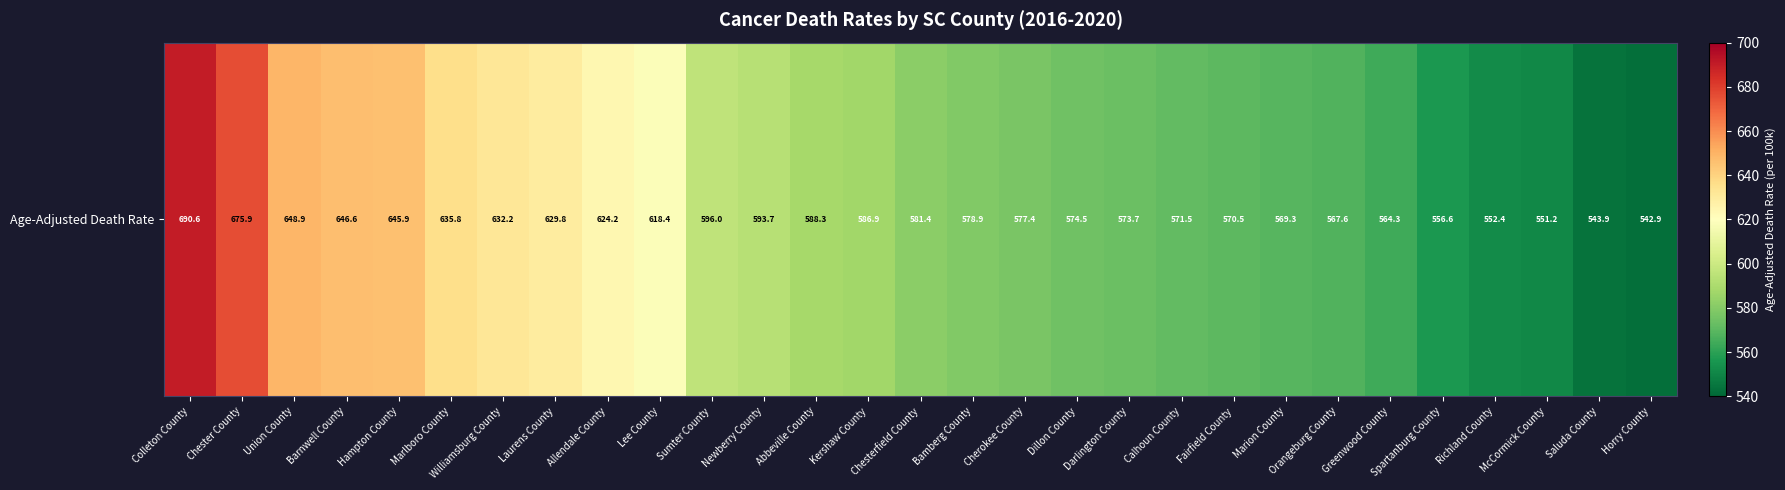

Rank the categories by value from lowest to highest.

Horry County, Saluda County, McCormick County, Richland County, Spartanburg County, Greenwood County, Orangeburg County, Marion County, Fairfield County, Calhoun County, Darlington County, Dillon County, Cherokee County, Bamberg County, Chesterfield County, Kershaw County, Abbeville County, Newberry County, Sumter County, Lee County, Allendale County, Laurens County, Williamsburg County, Marlboro County, Hampton County, Barnwell County, Union County, Chester County, Colleton County